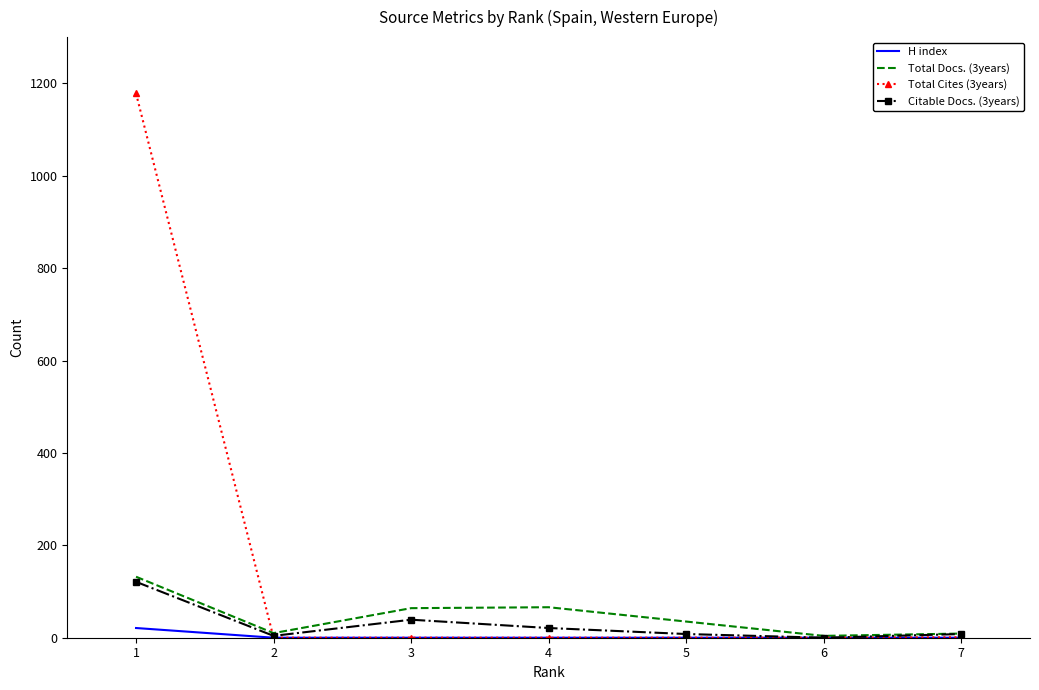

Is it true that Total Docs. (3years) equals 64 at 3?

True